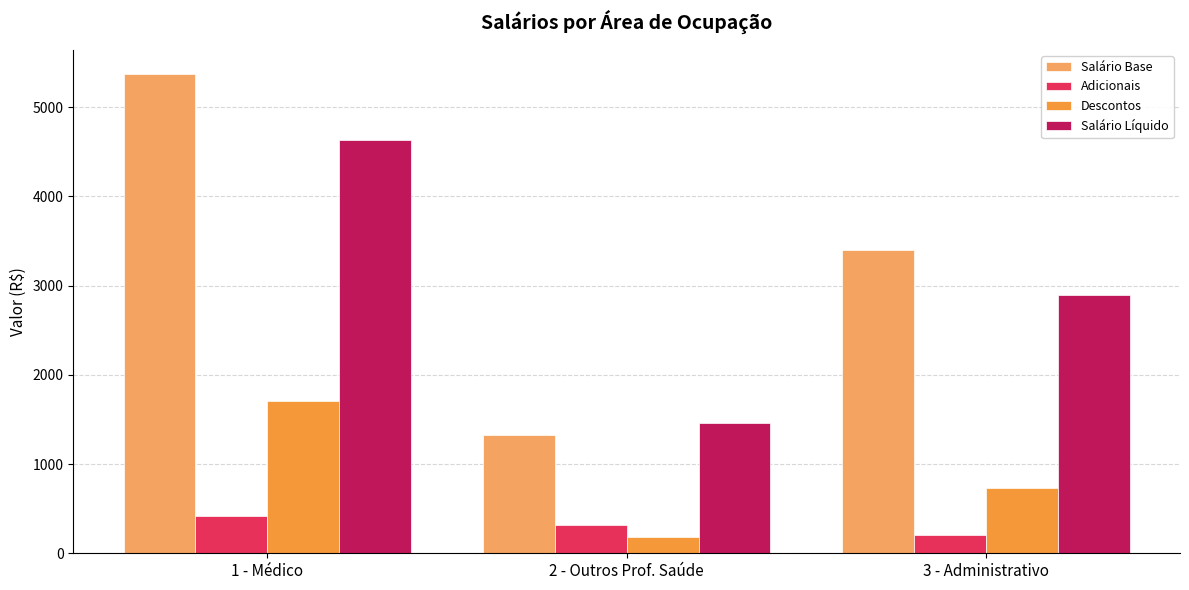

True or false: Salário Base has a value of 1321.4 at 2 - Outros Prof. Saúde.

True